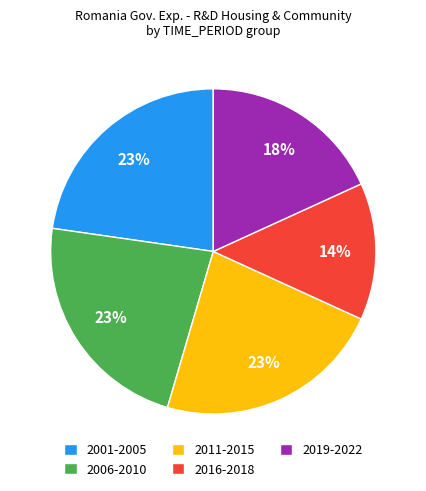

How many slices are in this pie chart?

5